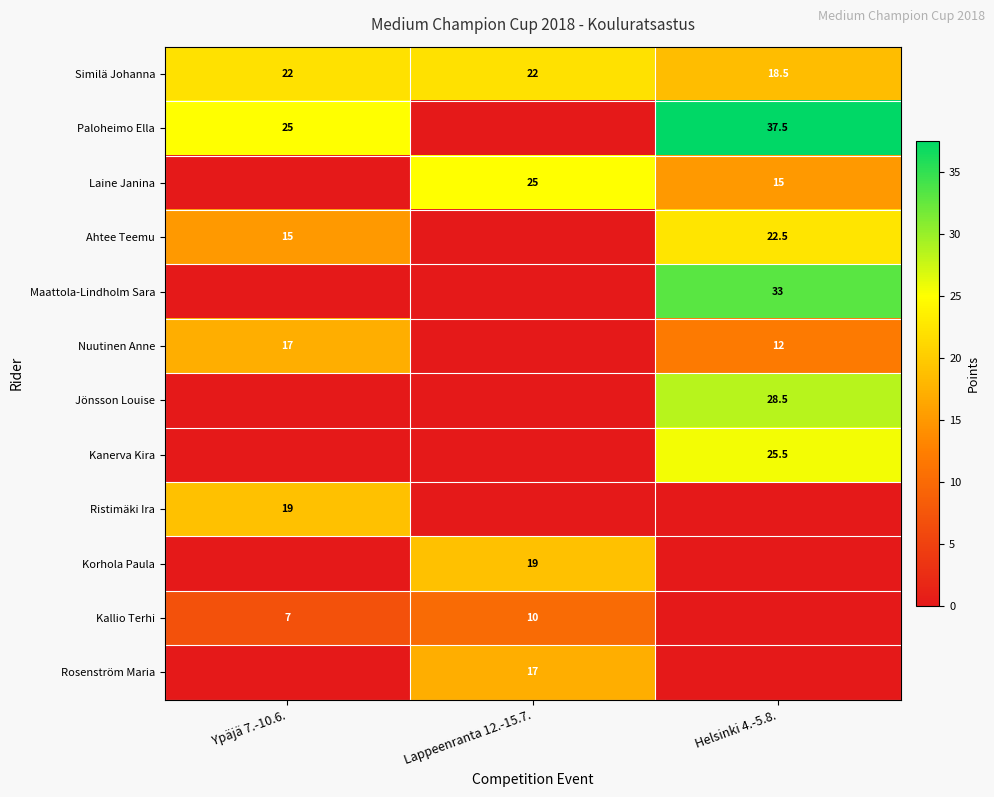

At which label is Similä Johanna closest to 20?

Helsinki 4.-5.8.